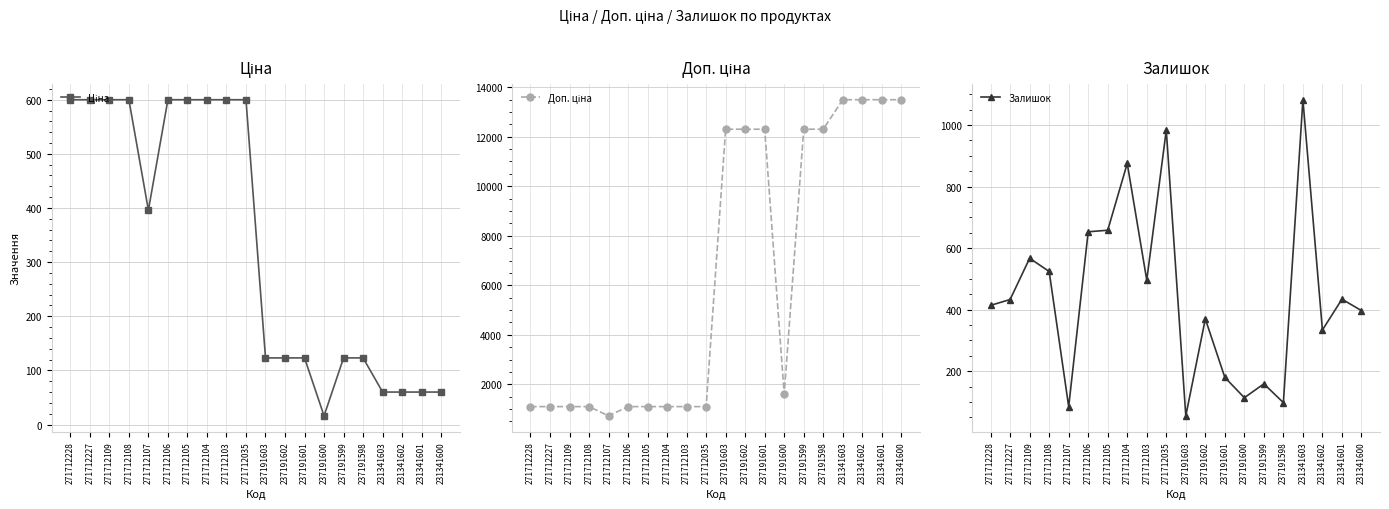

The Доп. ціна series shows 1599.0 at 237191600. True or false?

True